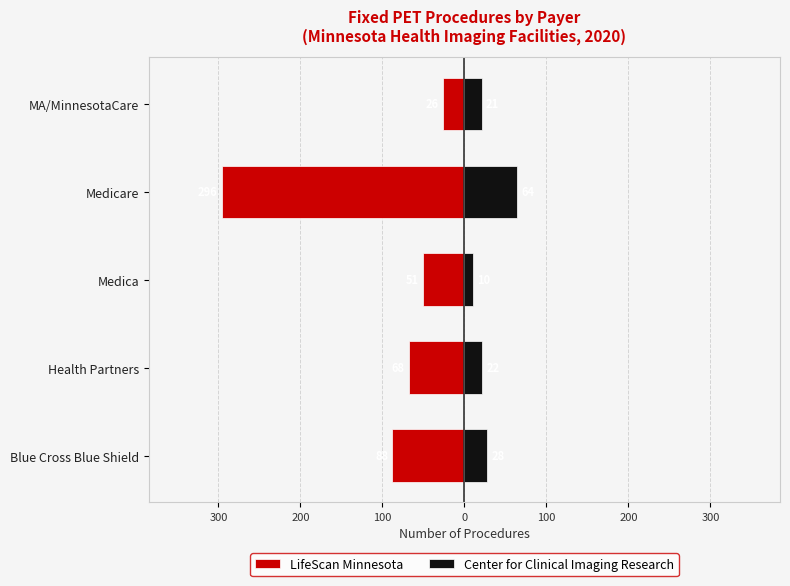

What are all the series names shown in the legend?

LifeScan Minnesota, Center for Clinical Imaging Research